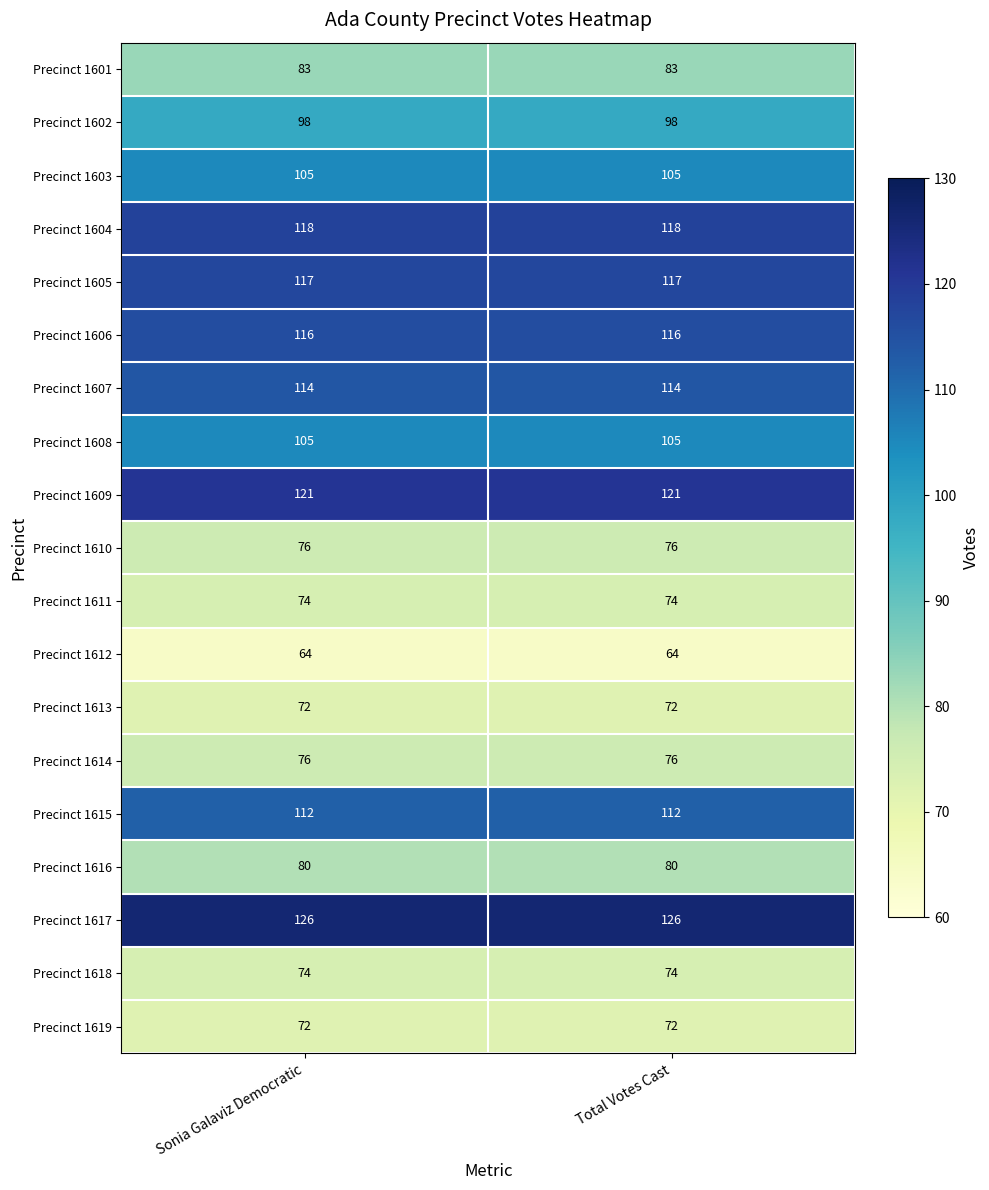

What is the approximate value of Precinct 1618 at Sonia Galaviz Democratic?

74